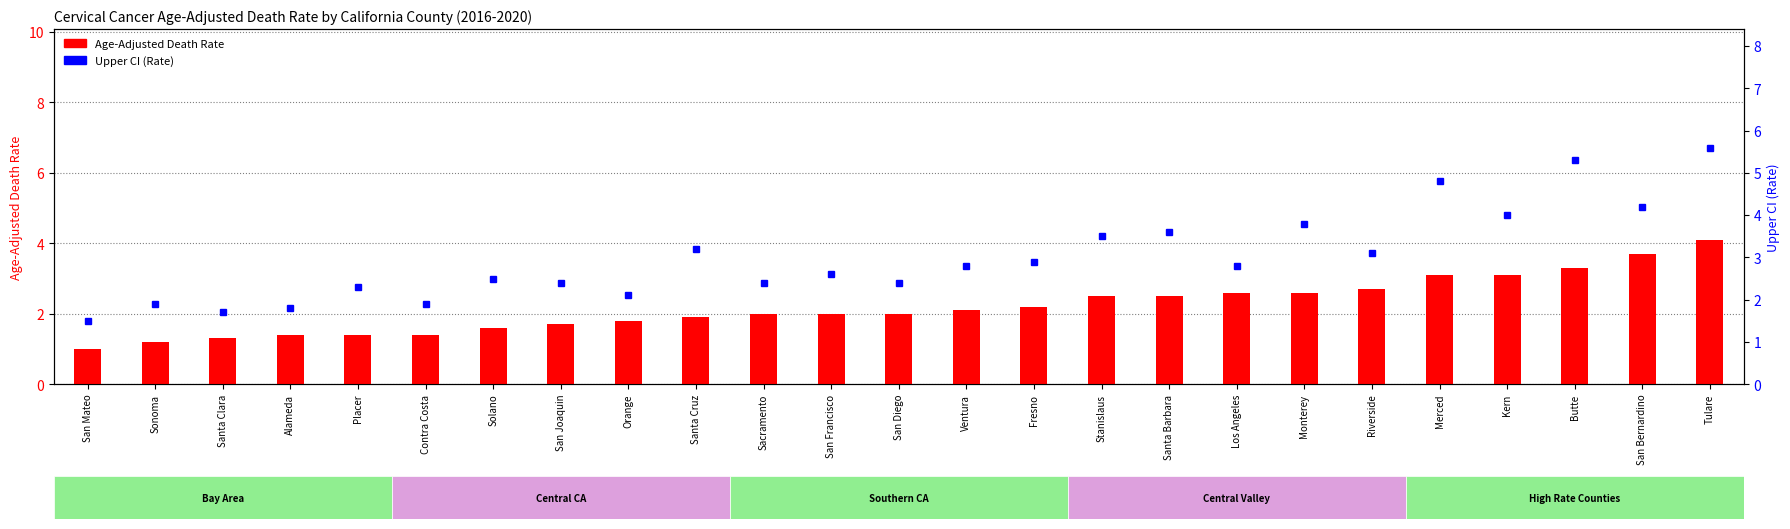

What is the label of the 20th bar from the right?

Contra Costa